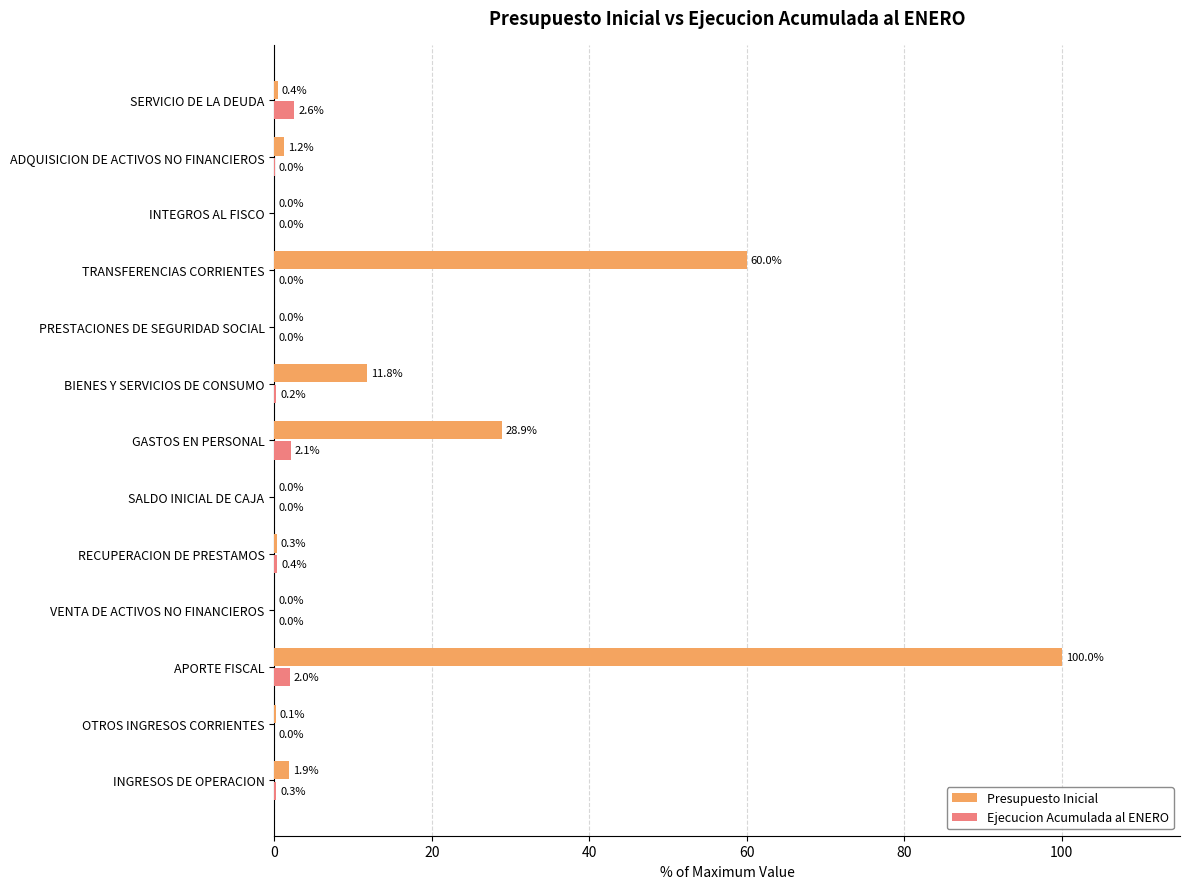

What is the maximum value shown in the chart?

100.0